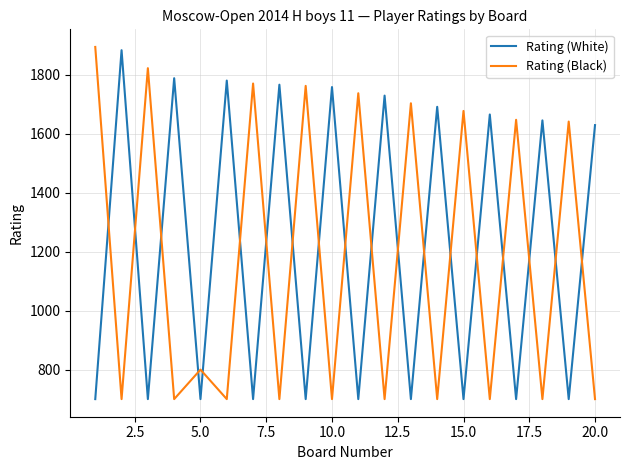

True or false: Rating (White) and Rating (Black) intersect in this chart.

True